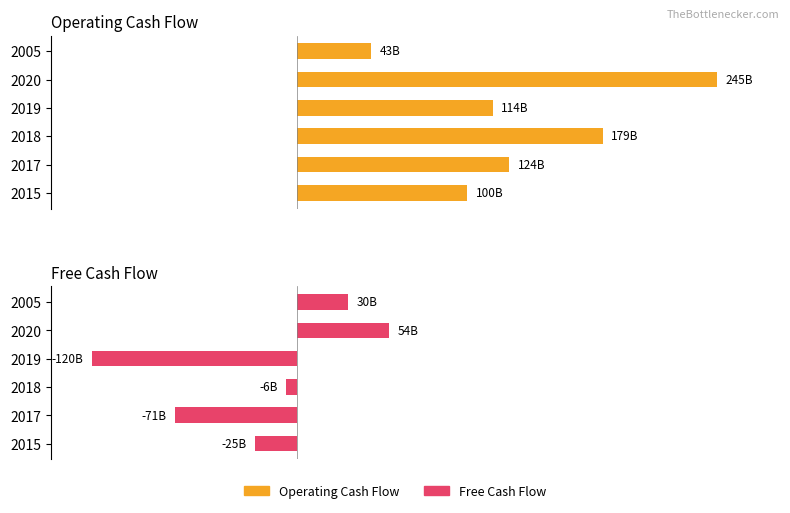

How many bars are there in each group?

2